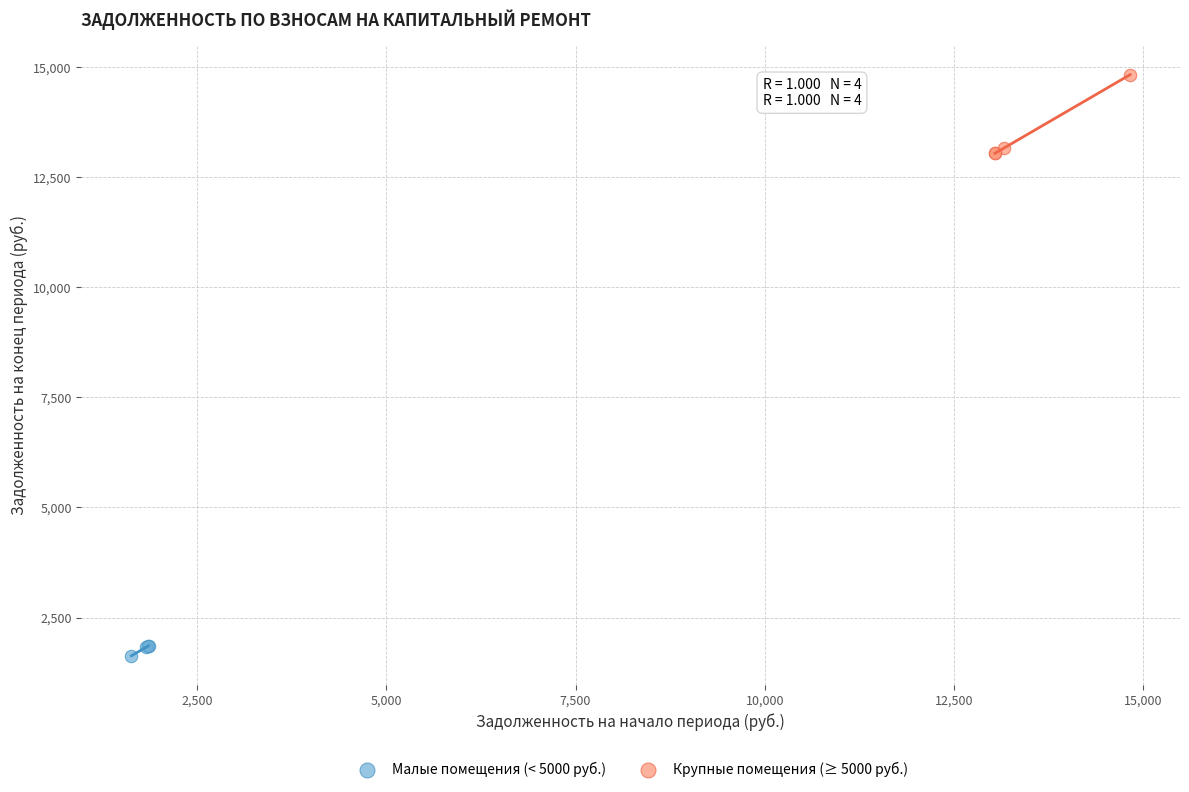

Which series reaches the minimum Y coordinate?

Малые помещения (< 5000 руб.)